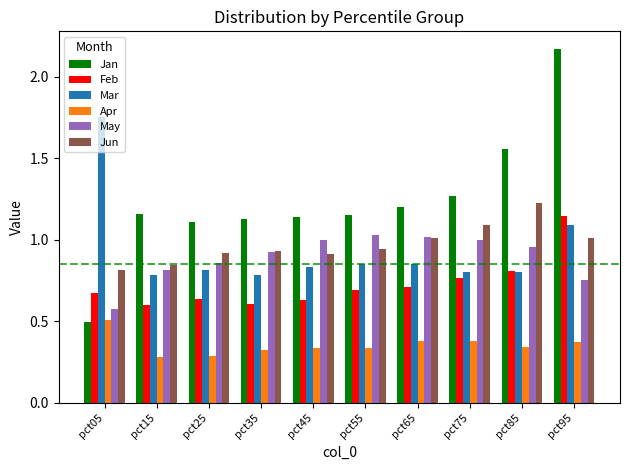

Which series has the largest total across all categories?

Jan